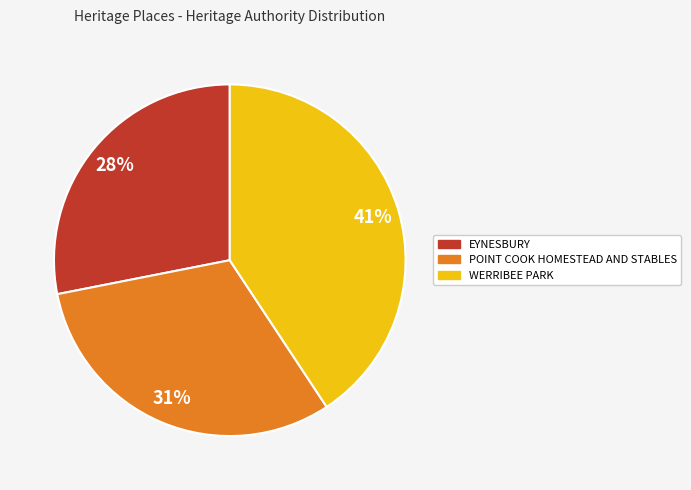

The WERRIBEE PARK slice represents 41% of the pie. True or false?

True